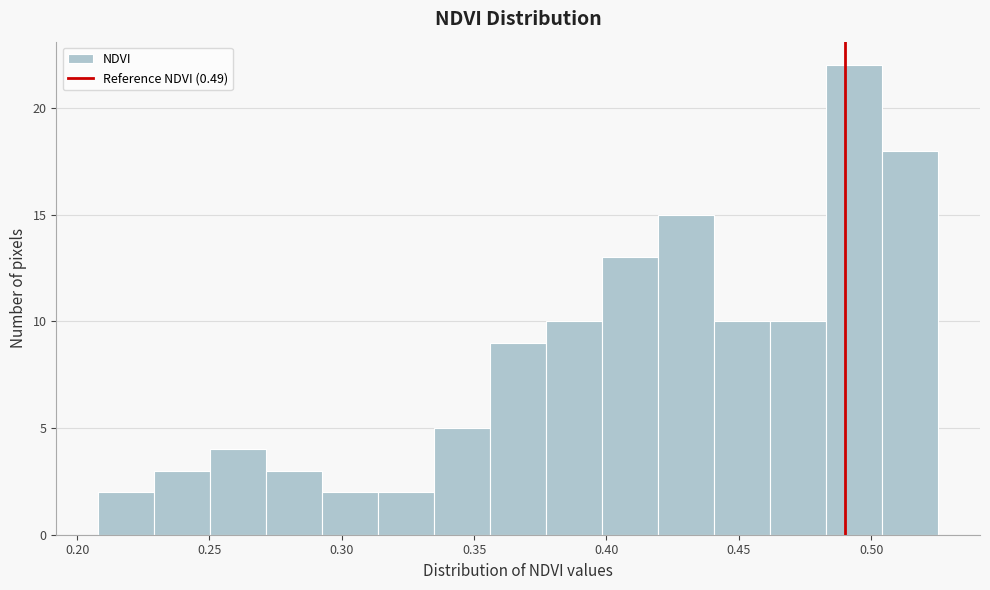

Which range on the x-axis has the tallest bar?

0.485 to 0.505